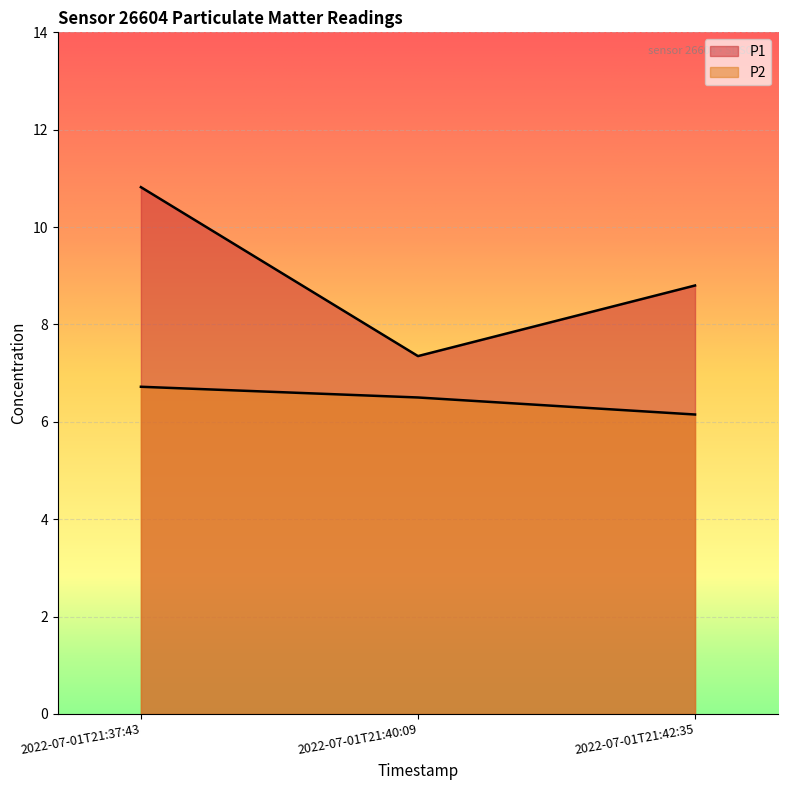

At which label does P1 first exceed 8?

2022-07-01T21:37:43